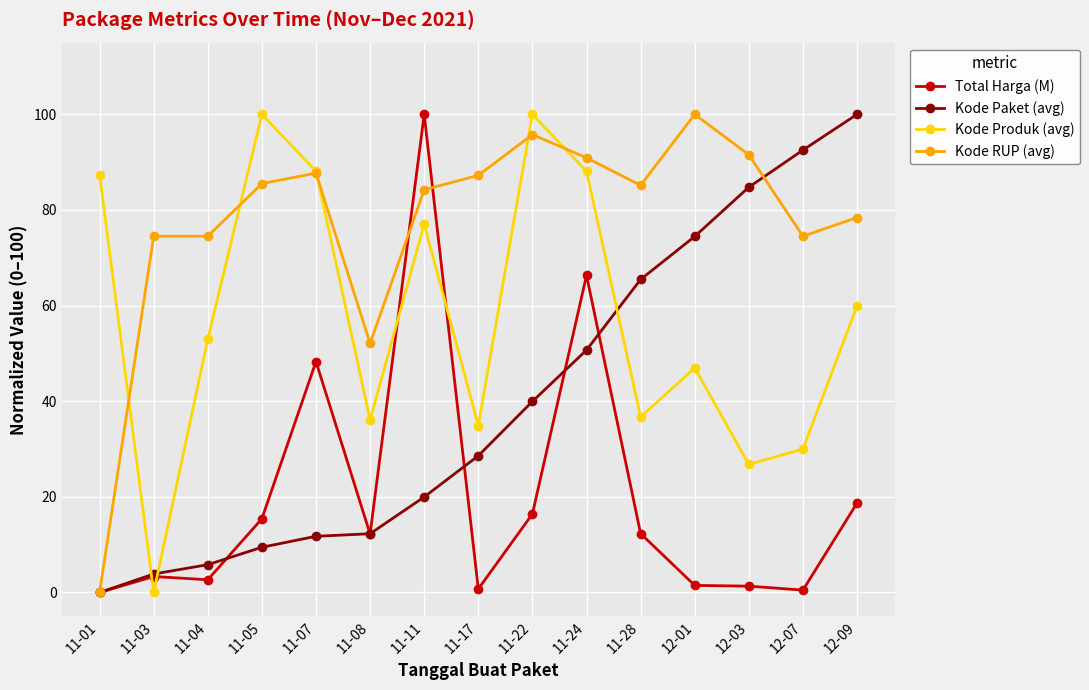

True or false: Total Harga (M) has more than 1 interior local peaks.

True